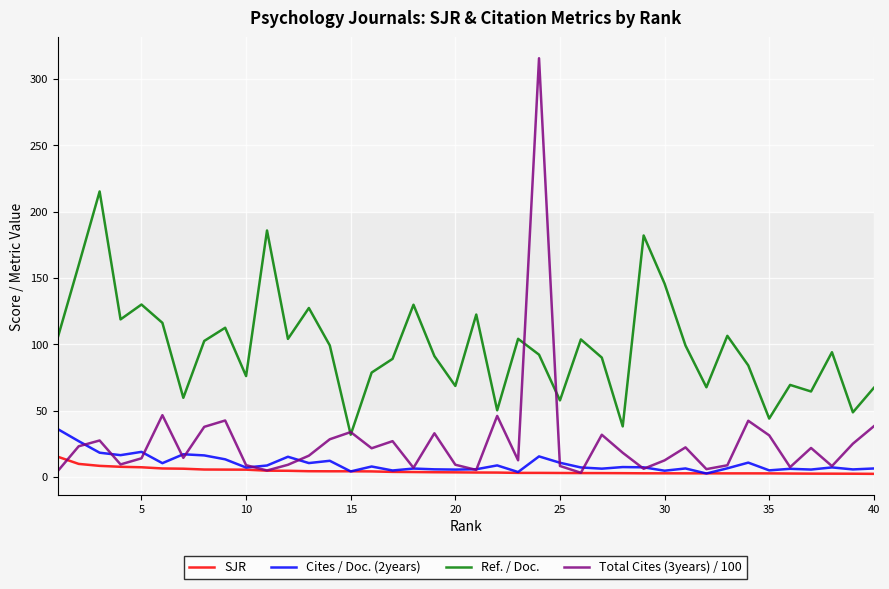

Which series has the largest range (max minus min)?

Total Cites (3years) / 100